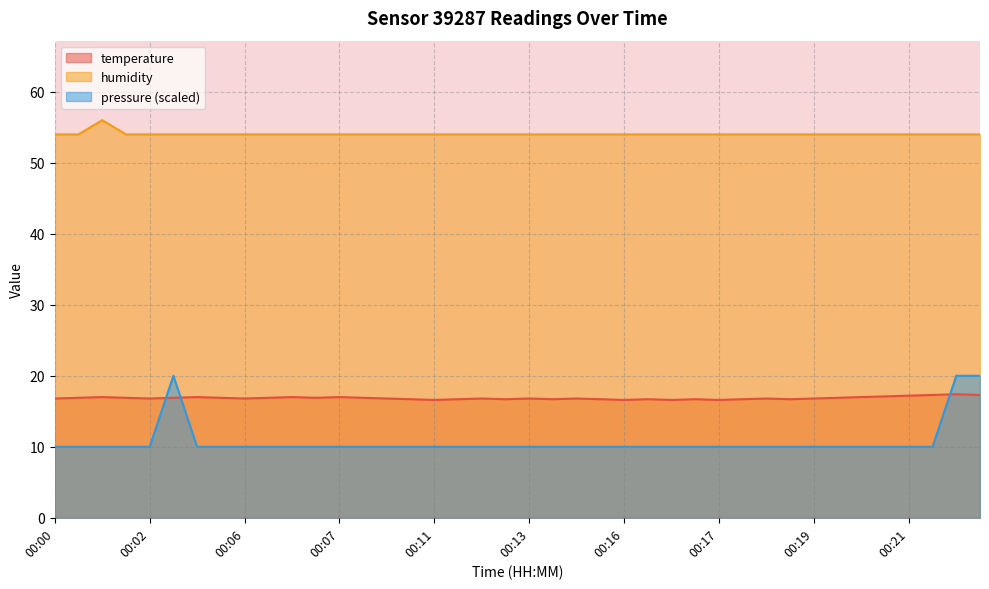

What are all the series names shown in the legend?

temperature, humidity, pressure (scaled)